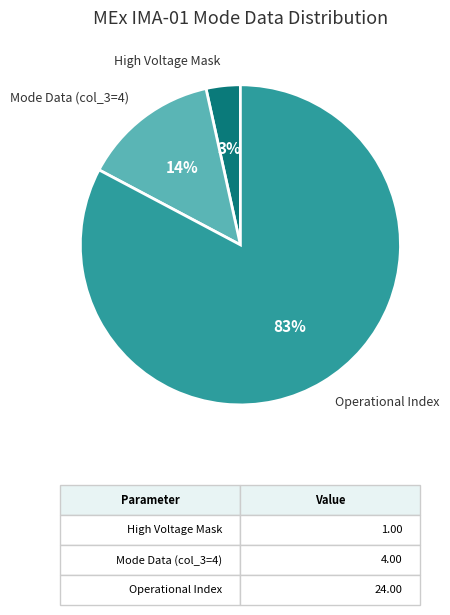

How many segments does this pie chart have?

3